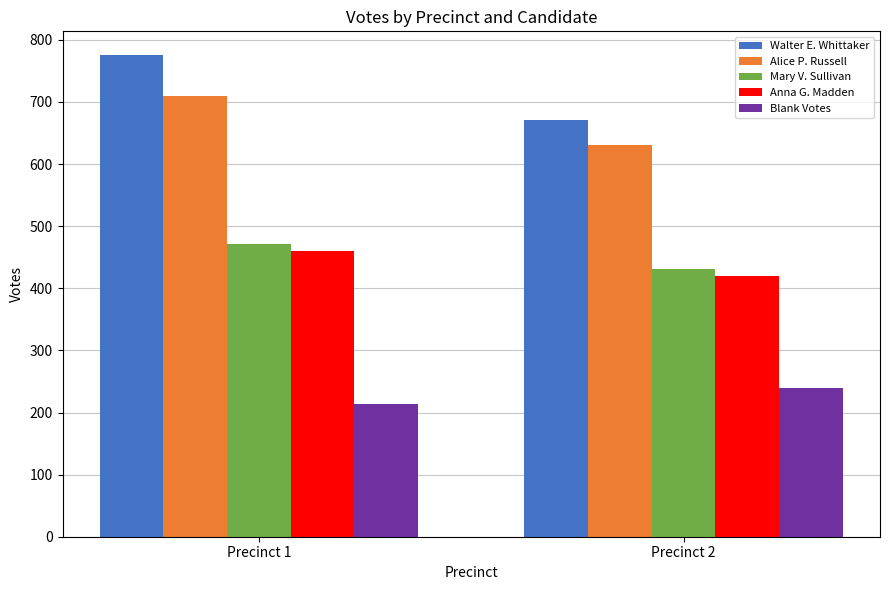

What is the difference between the Blank Votes values at Precinct 1 and Precinct 2?

25